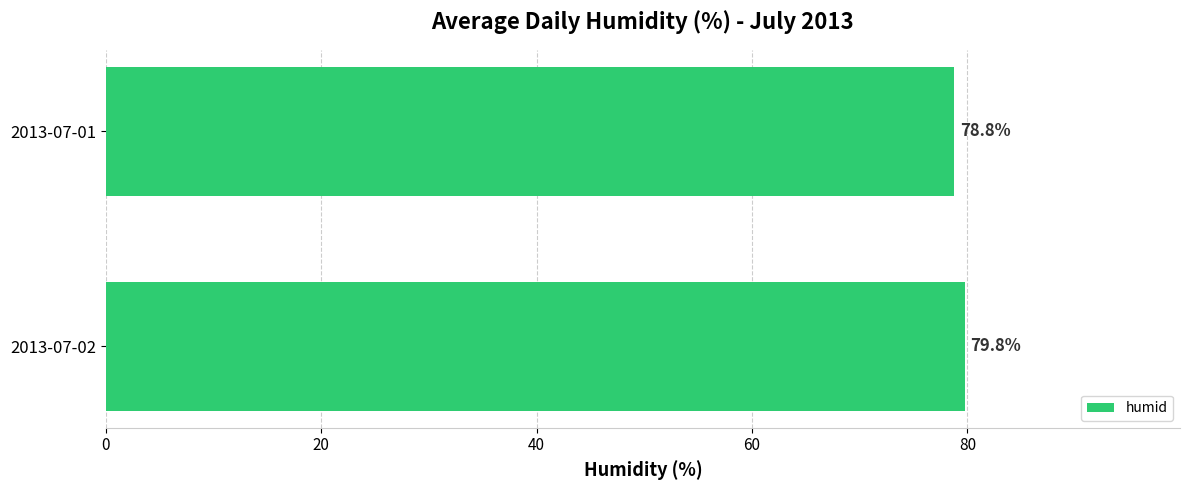

How many bars are there in total?

2